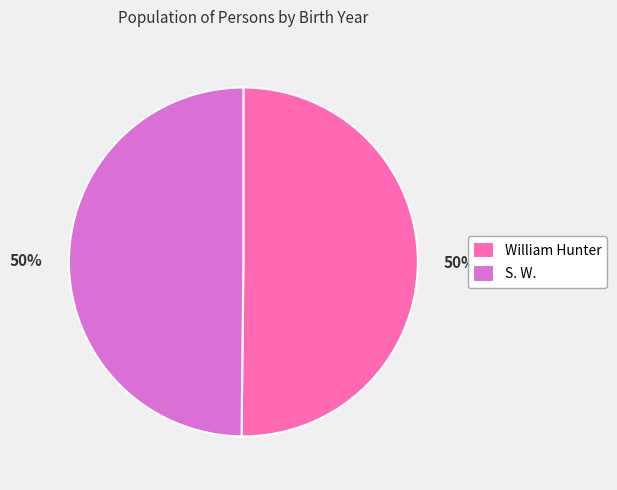

Count the number of slices in the pie.

2